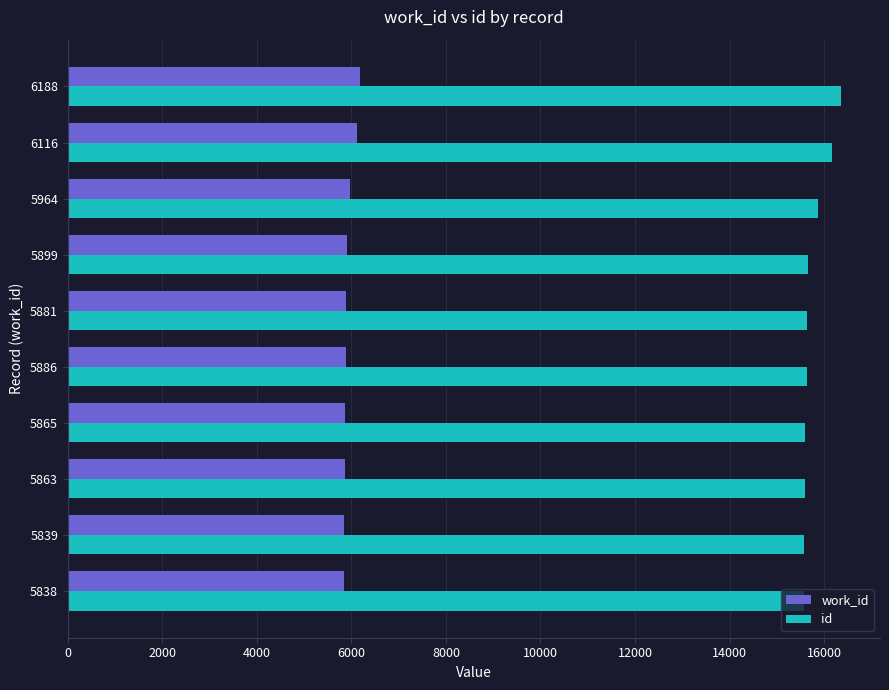

The value of work_id at 5839 is 5839. True or false?

True